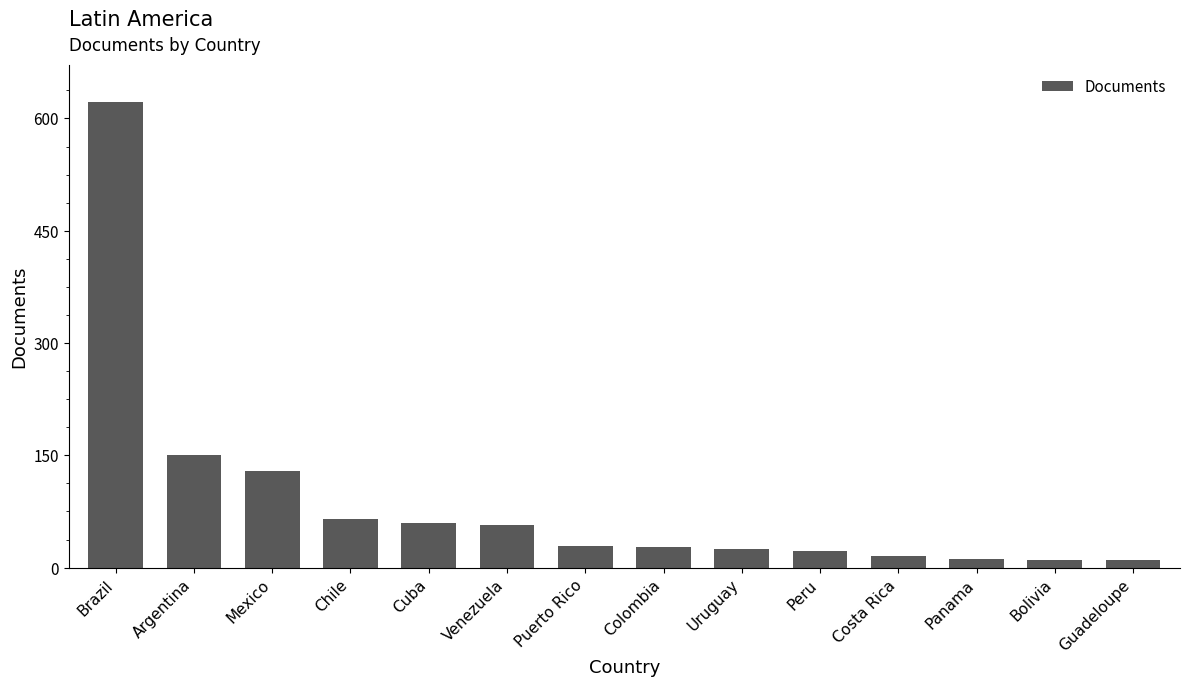

What is the difference between the maximum and minimum values?

612